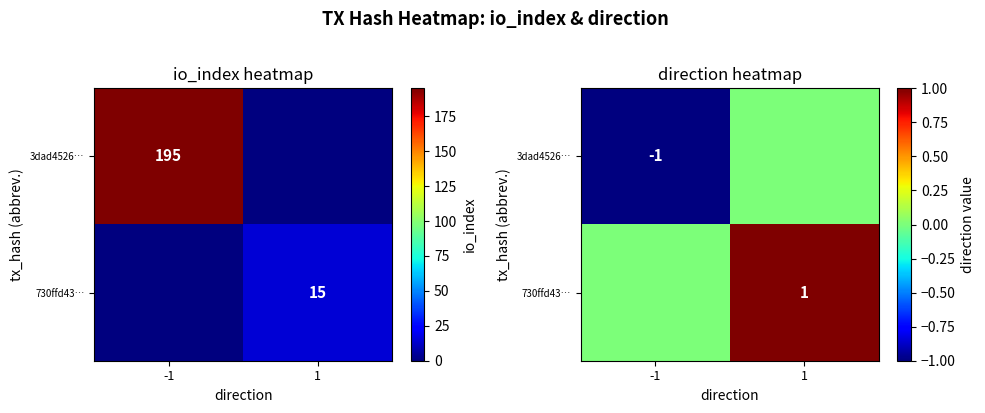

What is the difference between the 730ffd43… values at 1 and -1?

1